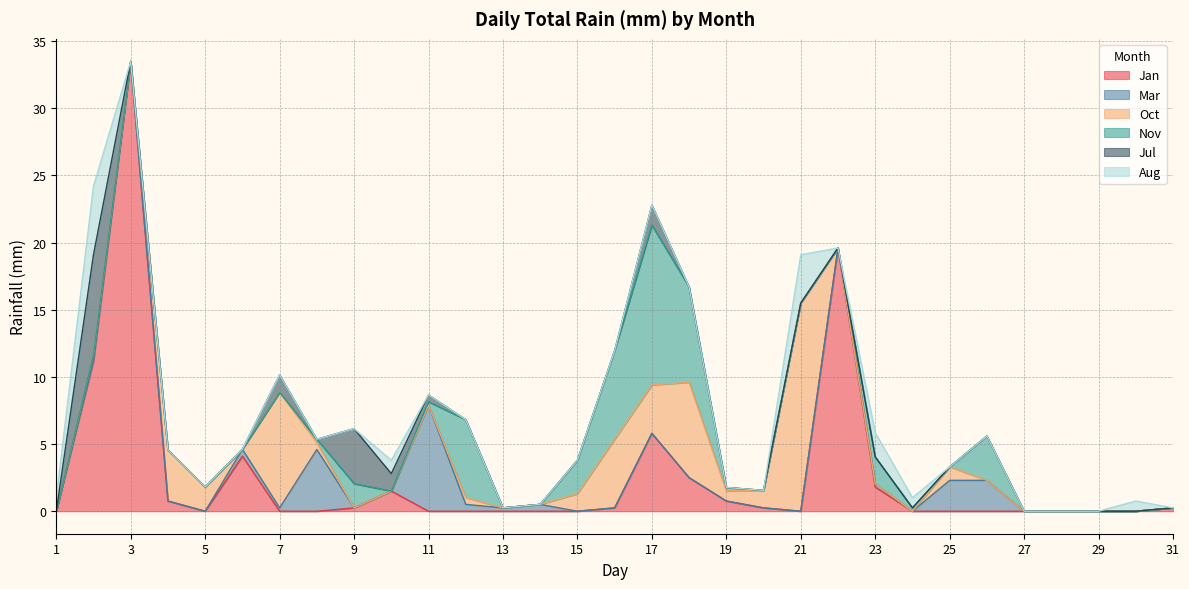

Is the value of Jul at 24 greater than the value of Nov at 3?

No